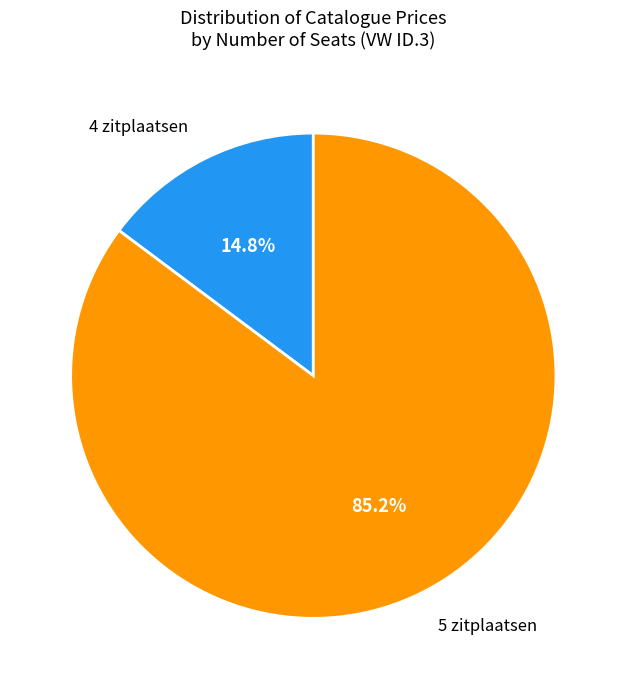

Between 4 zitplaatsen and 5 zitplaatsen, which is larger?

5 zitplaatsen